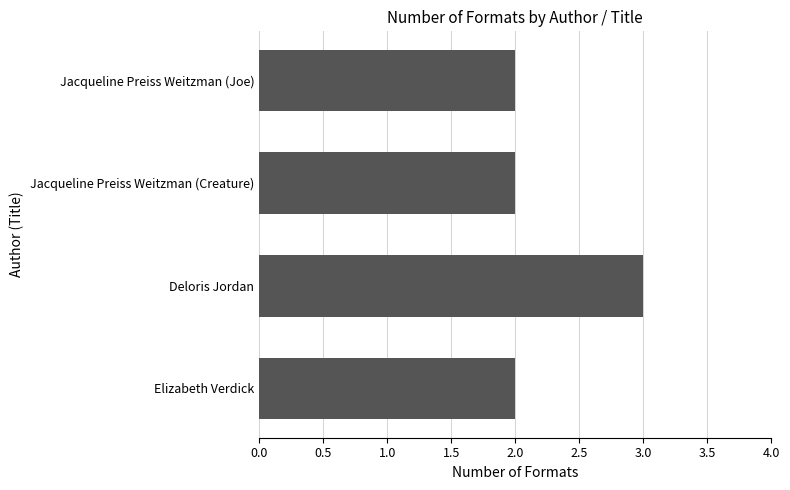

True or false: the data shows 3 at Deloris Jordan.

True